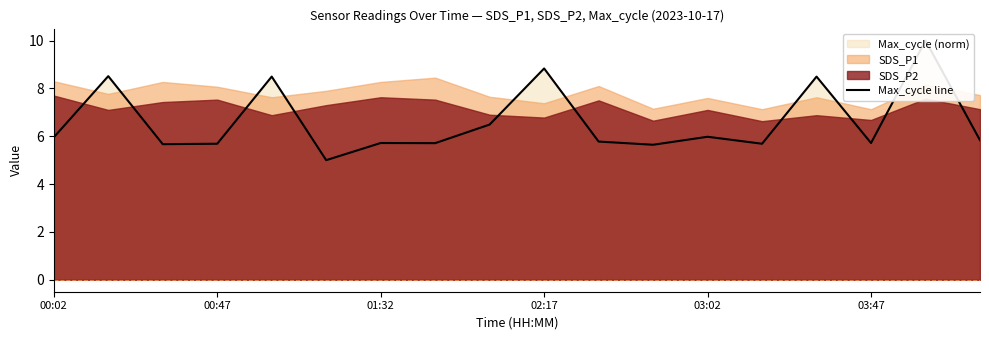

Which has a higher value, 03:02 or 01:32?

03:02